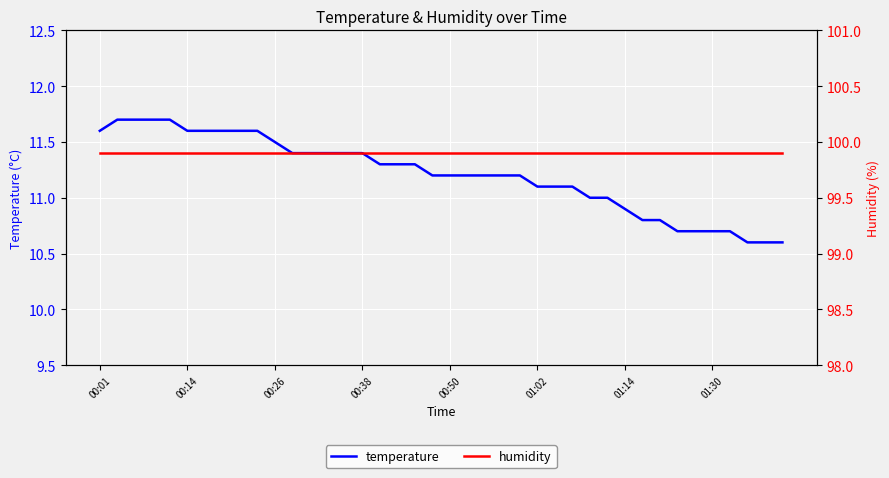

What is the maximum value shown in the chart?

99.9